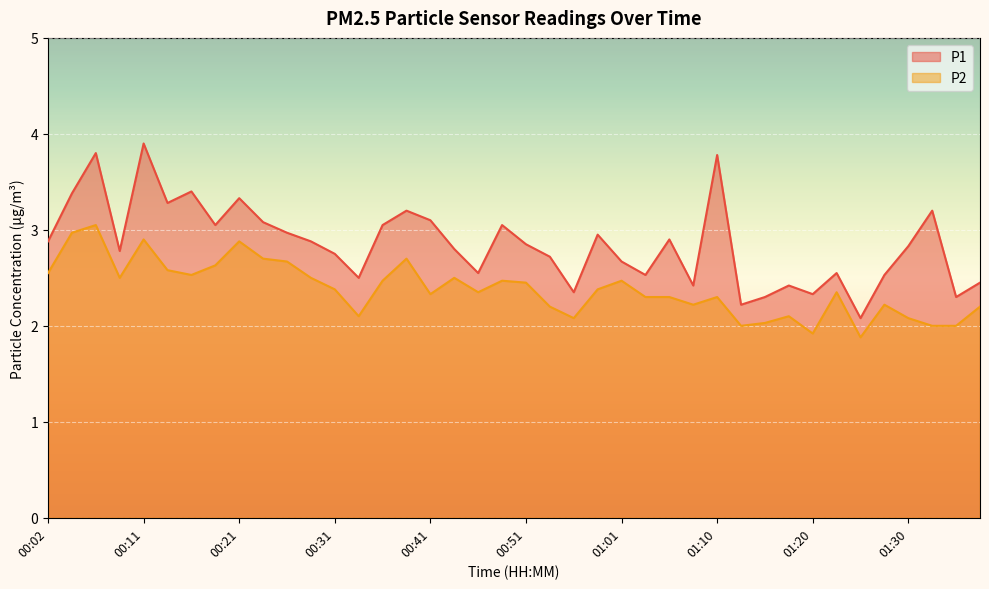

Where is the first local maximum for P2?

00:06